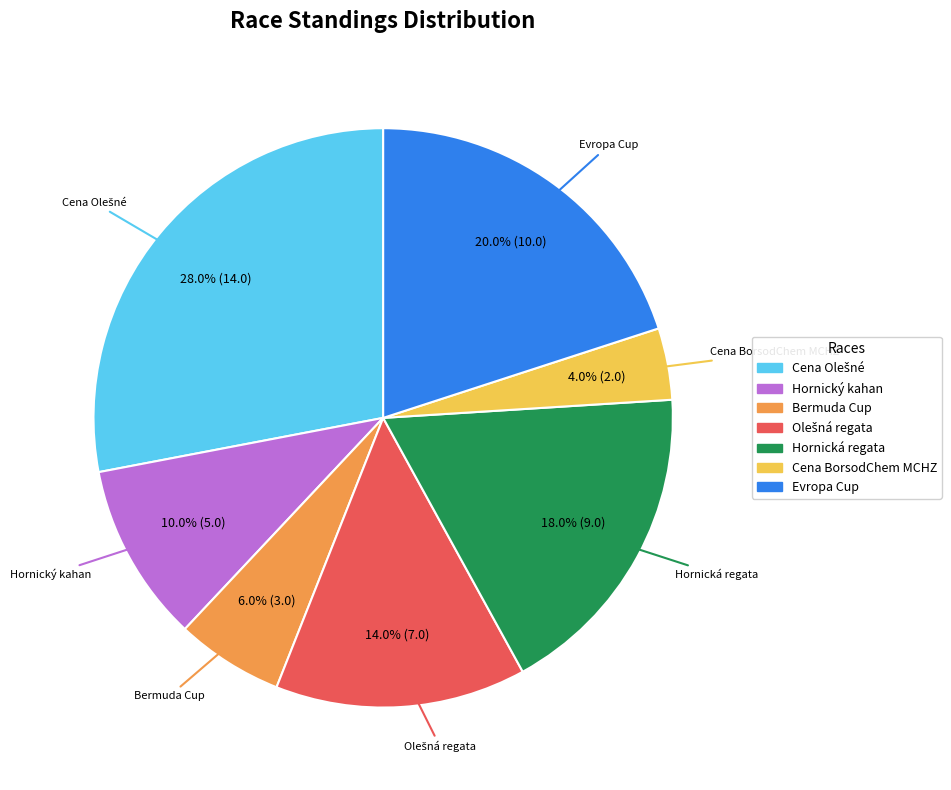

Is there a majority slice in this chart?

No